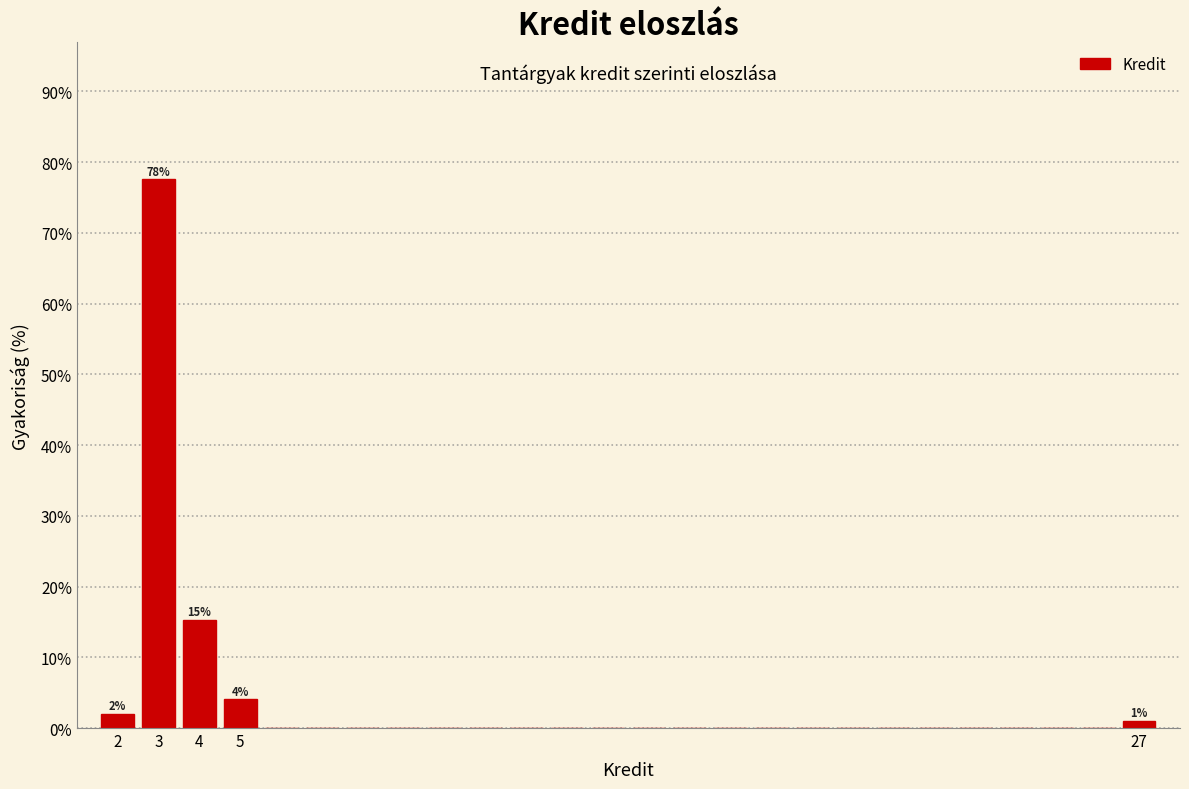

Over which range of the x-axis is the bar tallest?

2.5 to 3.5